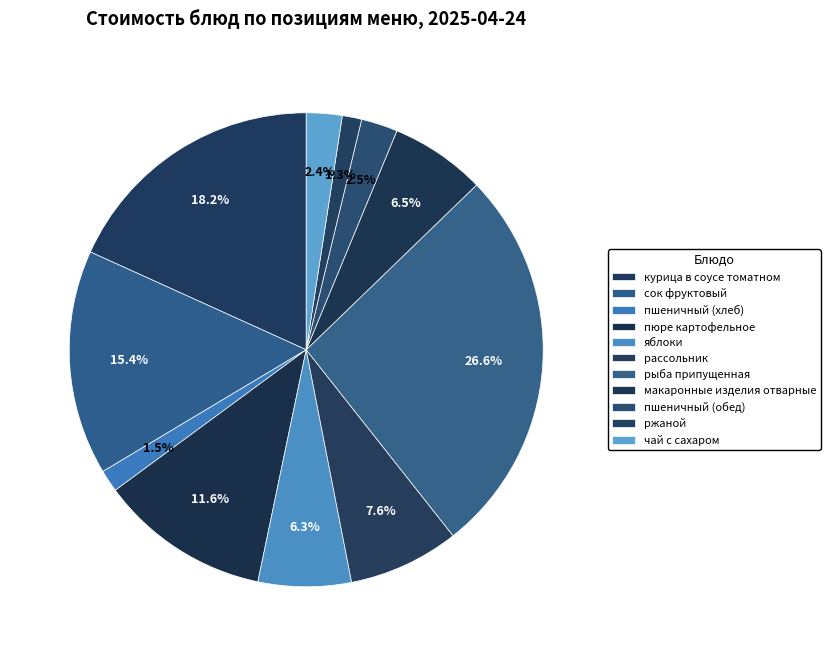

Which slice is the smallest?

ржаной